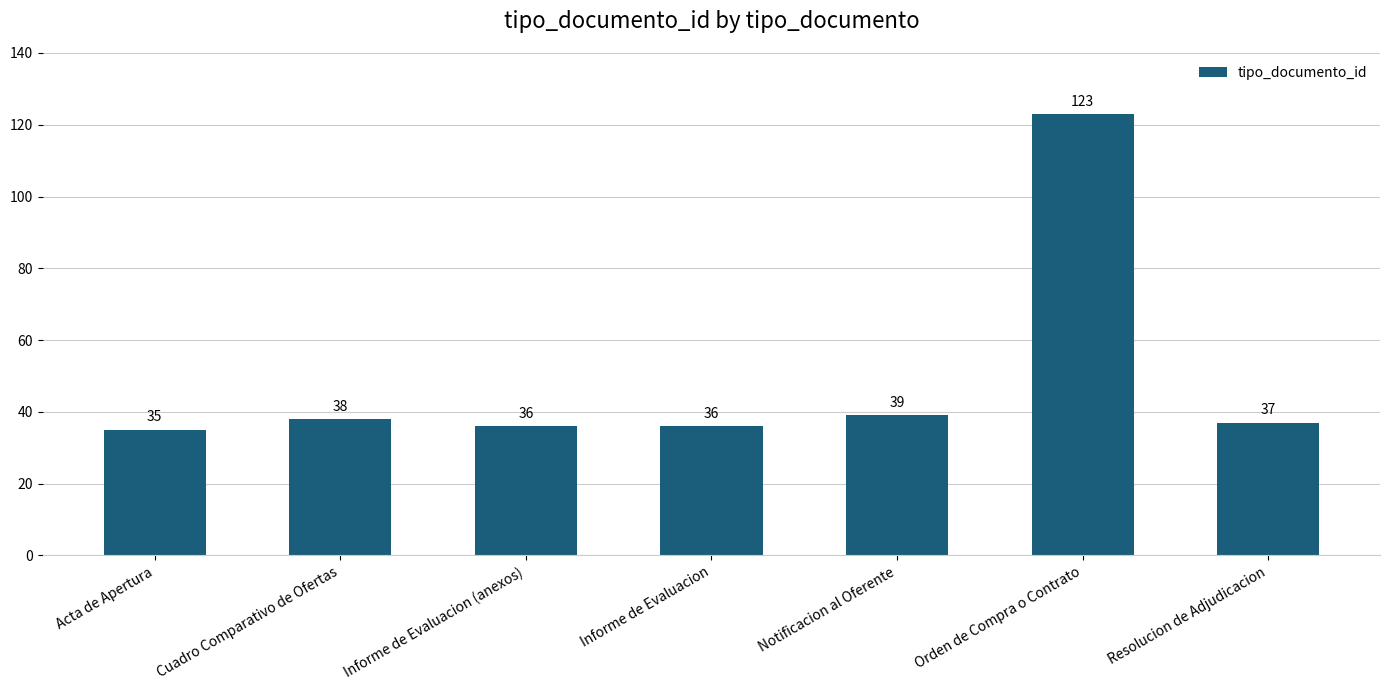

Where is the data nearest to the value 79?

Notificacion al Oferente